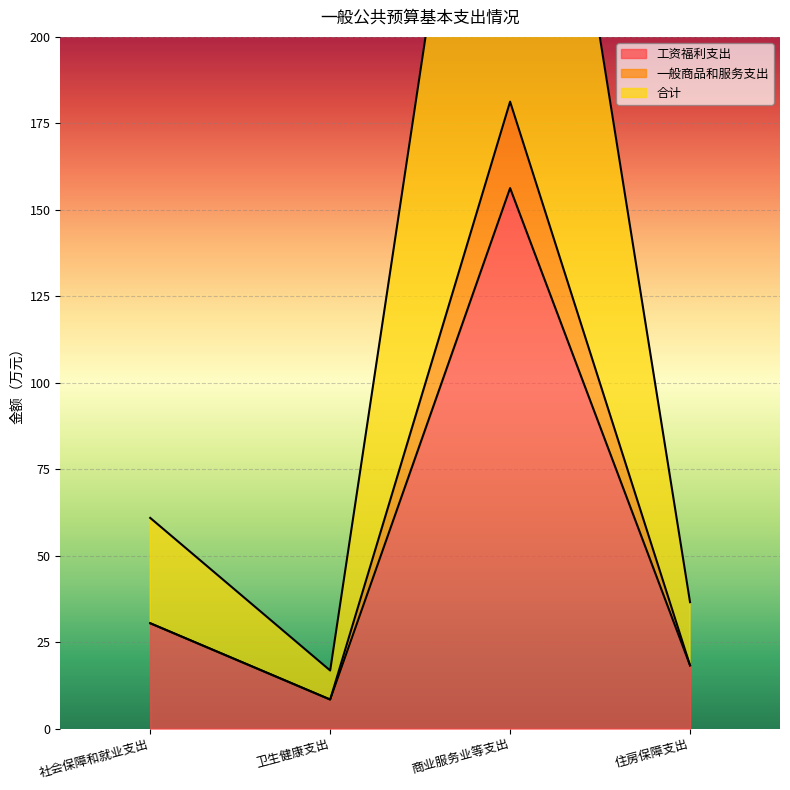

Is it true that 合计 equals 16.8 at 卫生健康支出?

True